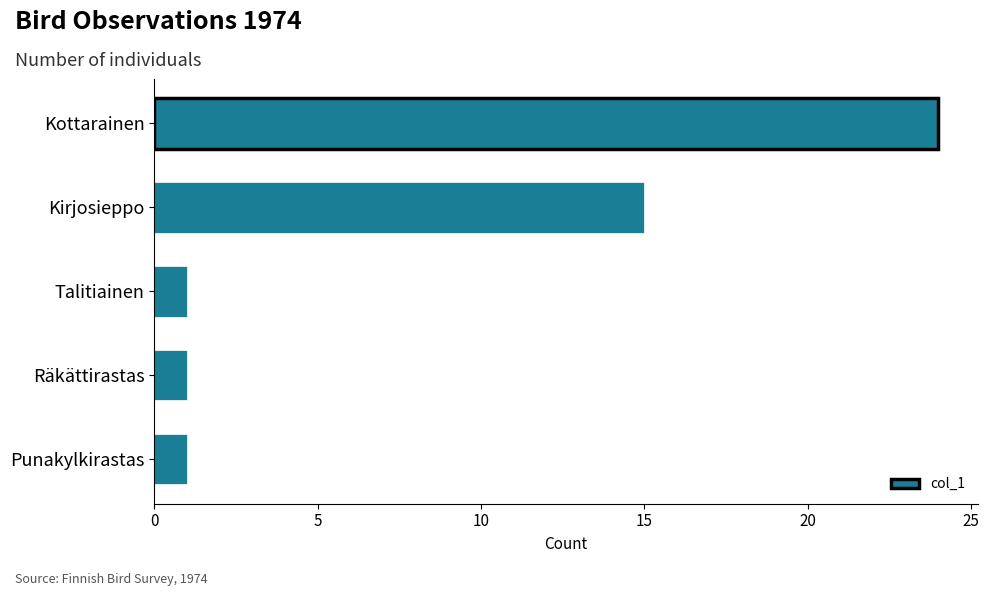

How many series are shown in this chart?

1